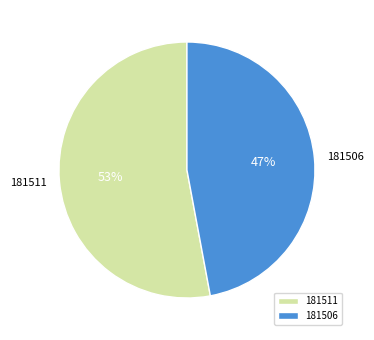

What percentage is the 181506 slice, to the nearest percent?

47%